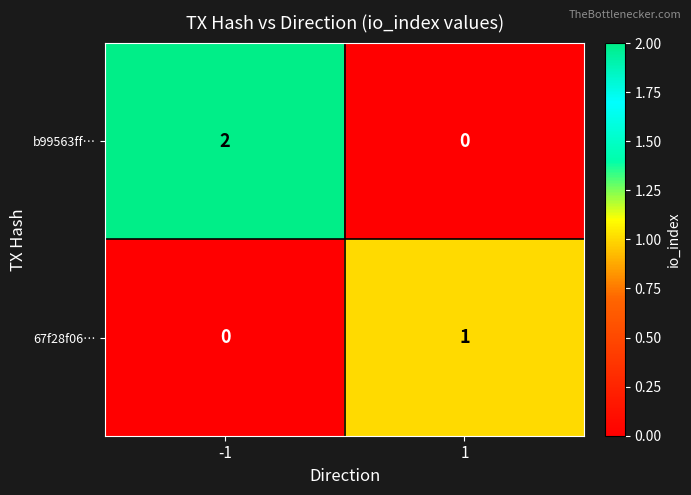

The 67f28f06… series shows 2 at 1. True or false?

False